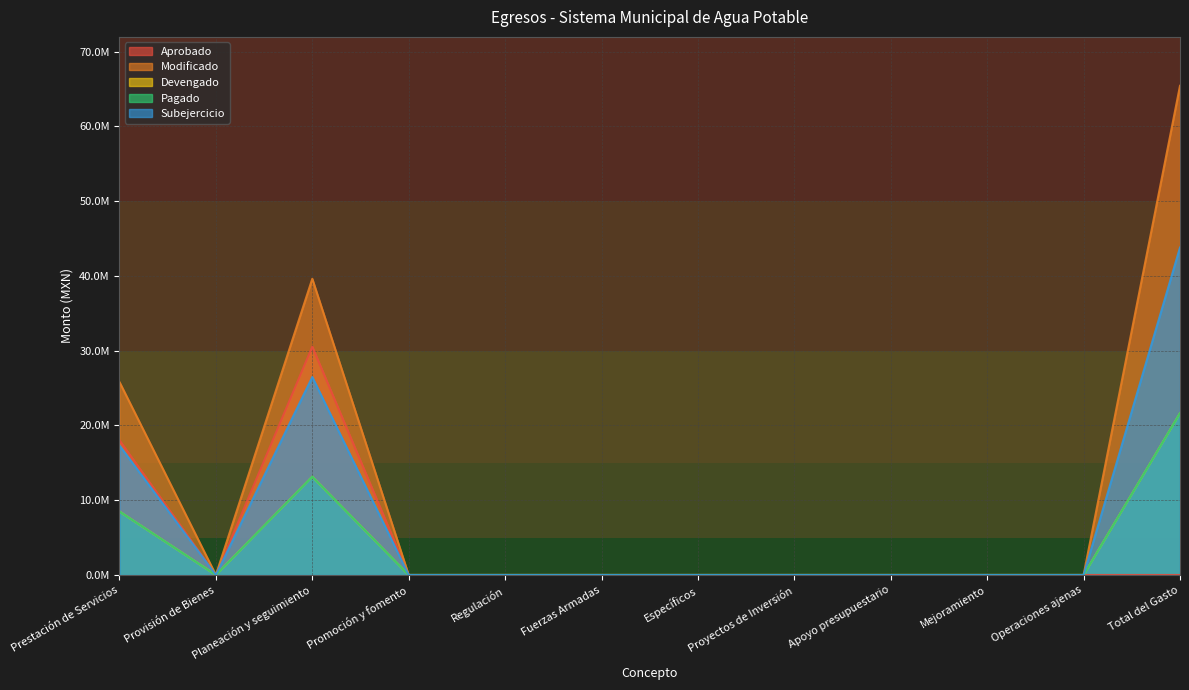

Where is the first local minimum for Subejercicio?

Provisión de Bienes